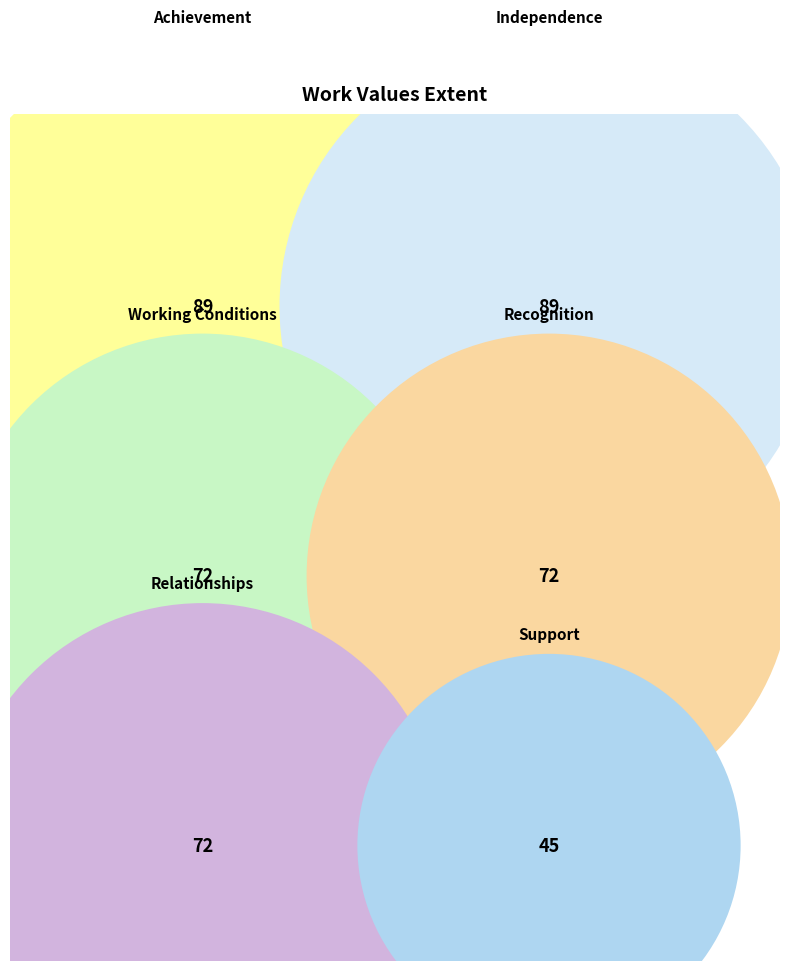

To the nearest percent, what is the difference between the largest and smallest slice percentages?

10%